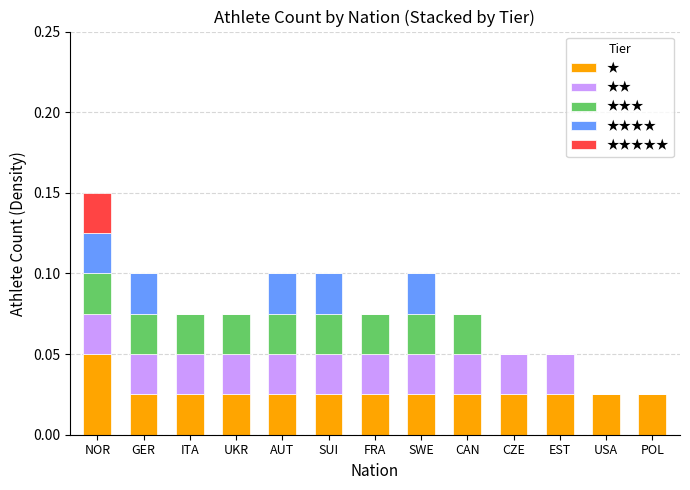

At which category is the sum across all series the highest?

NOR